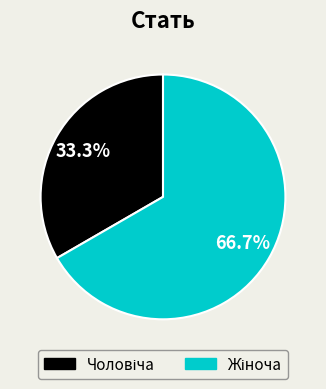

Is there a majority slice in this chart?

Yes